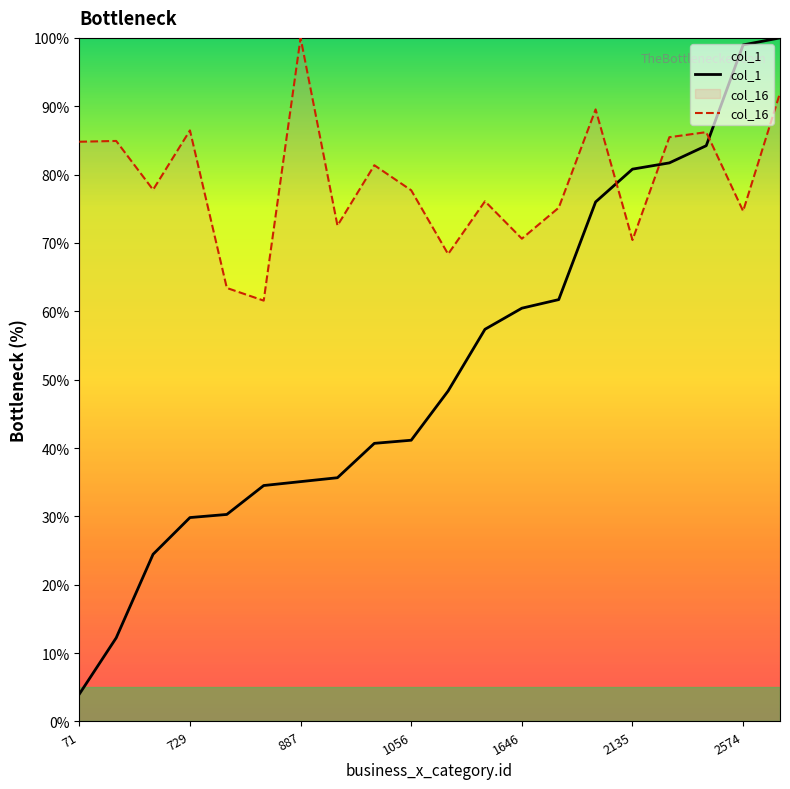

The value of col_1 at 887 is 54.8. True or false?

False